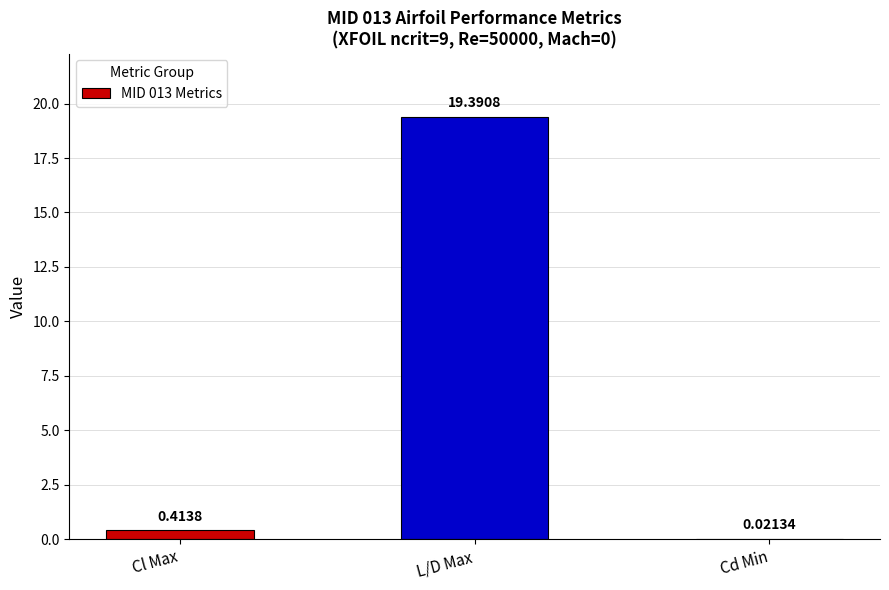

What is the change in value from Cl Max to L/D Max?

+19.0